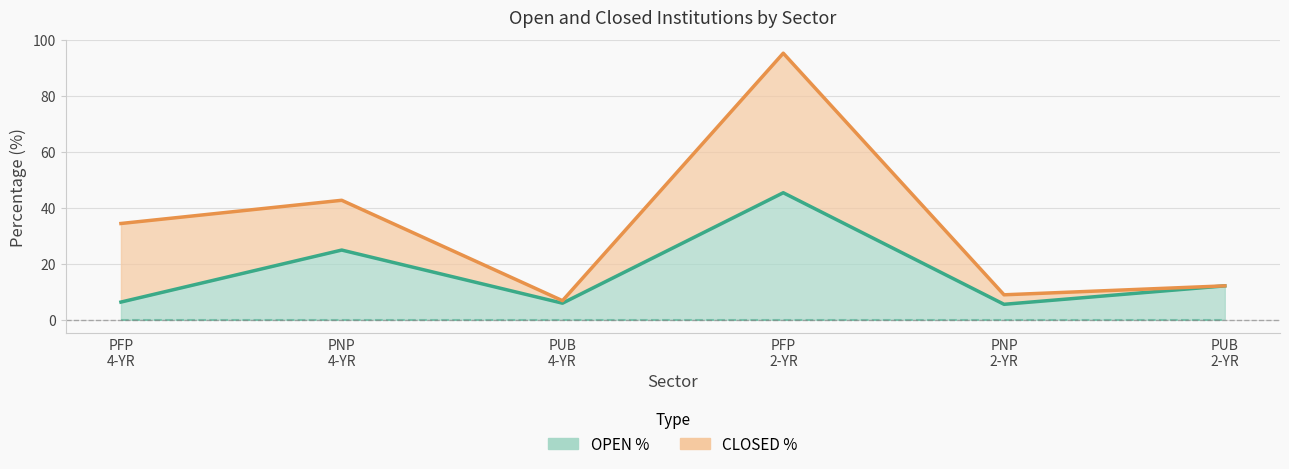

Rank the categories by value from highest to lowest.

PFP 2-YR, PNP 4-YR, PUB 2-YR, PFP 4-YR, PUB 4-YR, PNP 2-YR